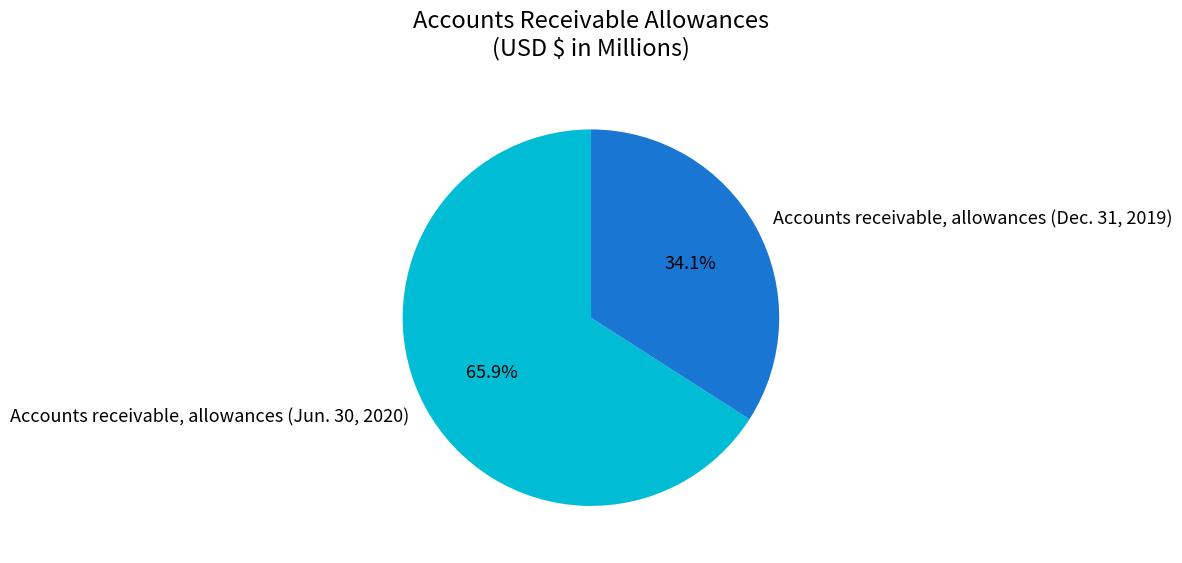

To the nearest percent, what percentage of the pie is Accounts receivable, allowances (Dec. 31, 2019)?

34%